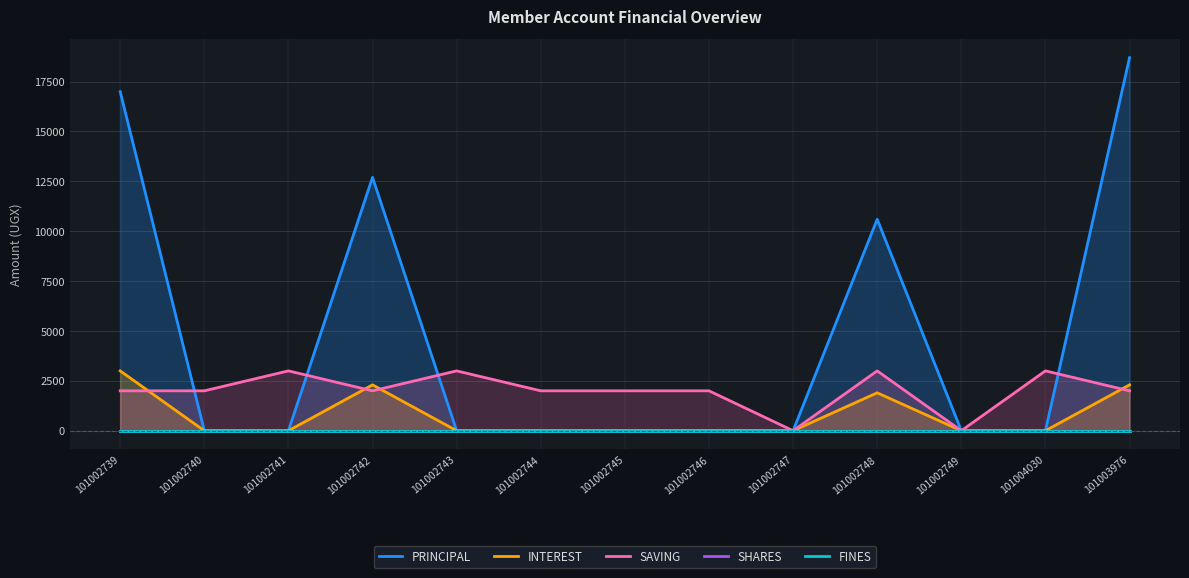

True or false: FINES has more than 2 interior local peaks.

False